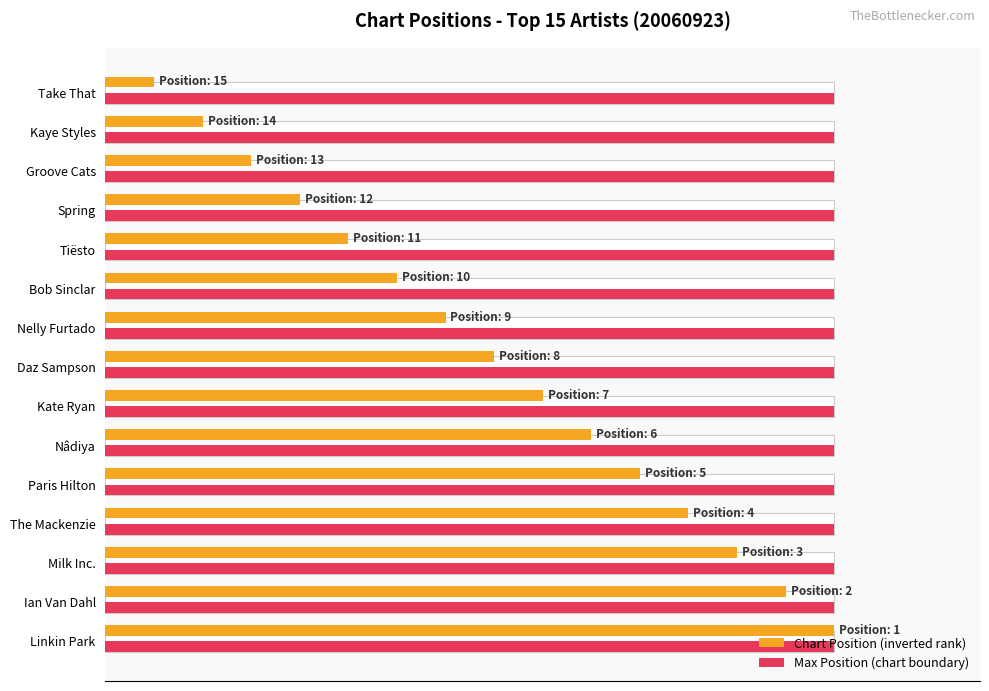

What are all the series names shown in the legend?

Chart Position (inverted rank), Max Position (chart boundary)